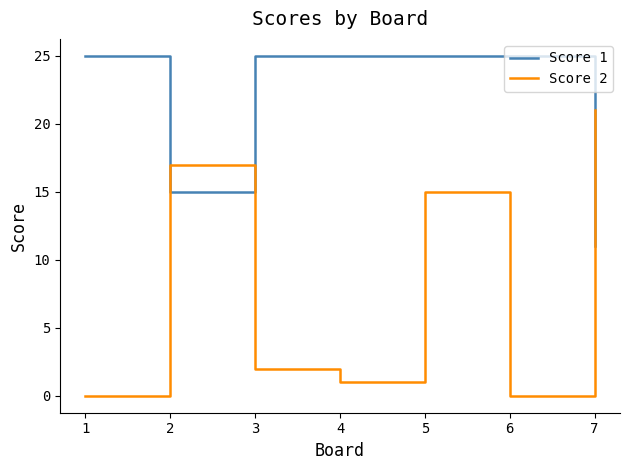

What is the difference between the second highest and minimum values in the Score 1 series?

14